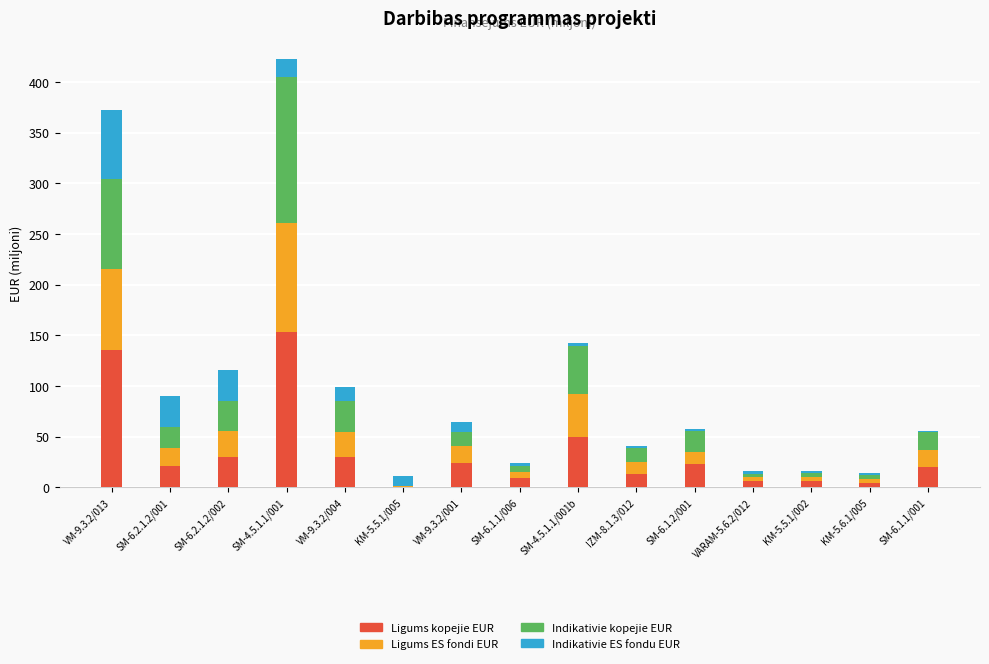

At which category is the sum across all series the highest?

SM-4.5.1.1/001